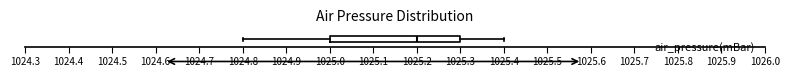

Where does the median line of the box sit on the x-axis? The values are not printed on the chart, so give them approximately, as read against the axis.

1025.2